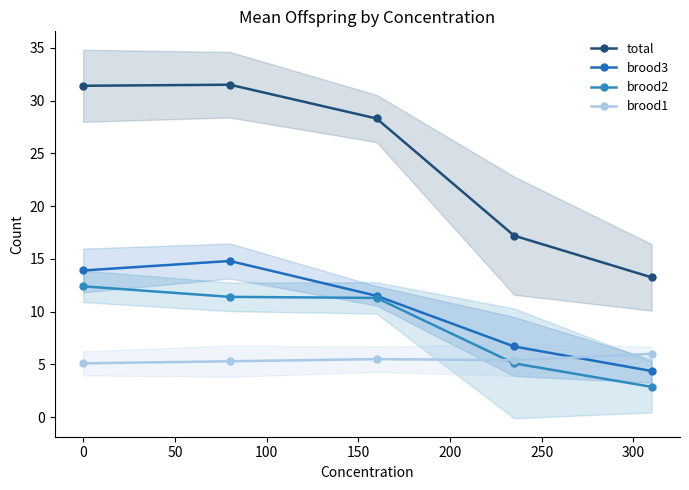

Reading left to right, extract all data points from this chart.

total: 31.4	31.5	28.3	17.2	13.2
brood3: 13.9	14.8	11.5	6.7	4.4
brood2: 12.4	11.4	11.3	5.1	2.9
brood1: 5.1	5.3	5.5	5.4	6.0